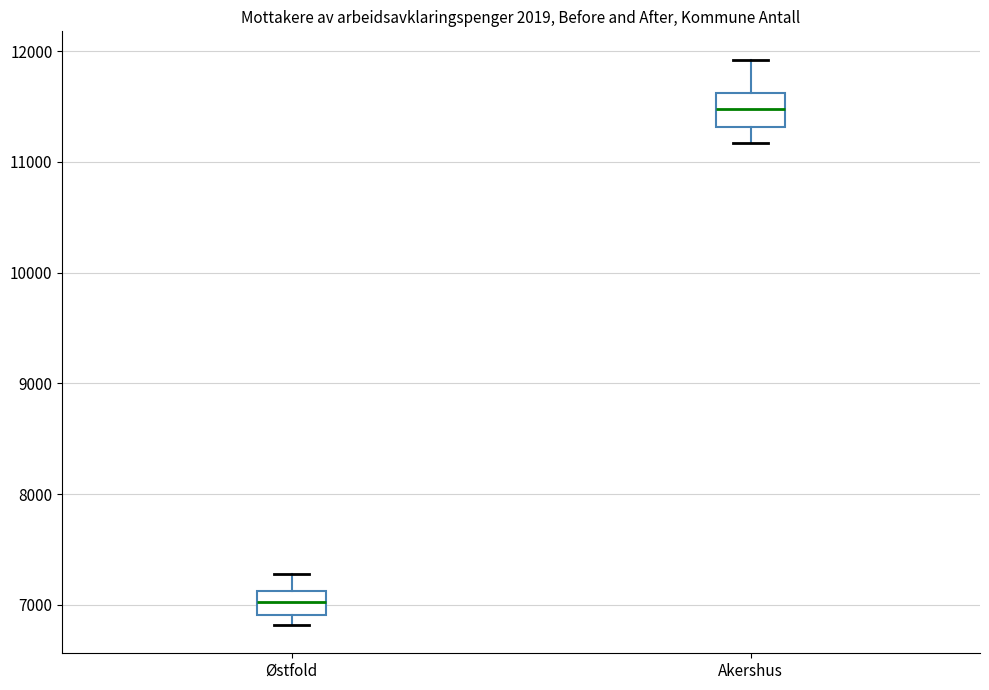

Where does the upper whisker of the box for Akershus end on the y-axis? The values are not printed on the chart, so give them approximately, as read against the axis.

11900